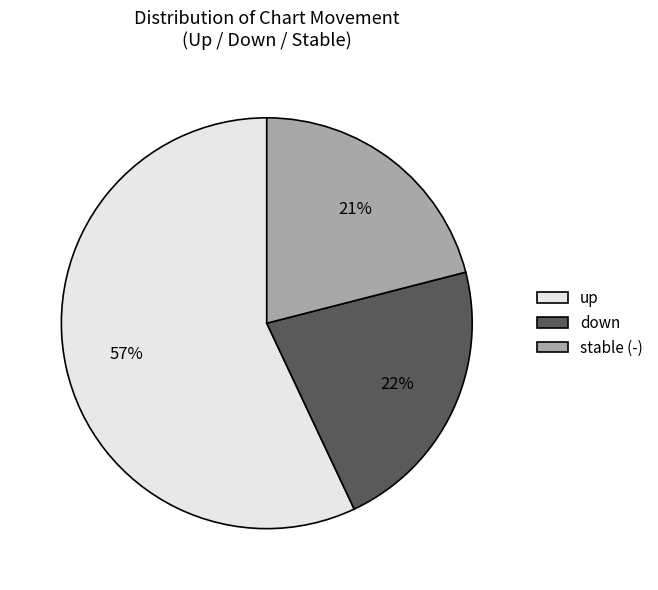

How many slices are in this pie chart?

3